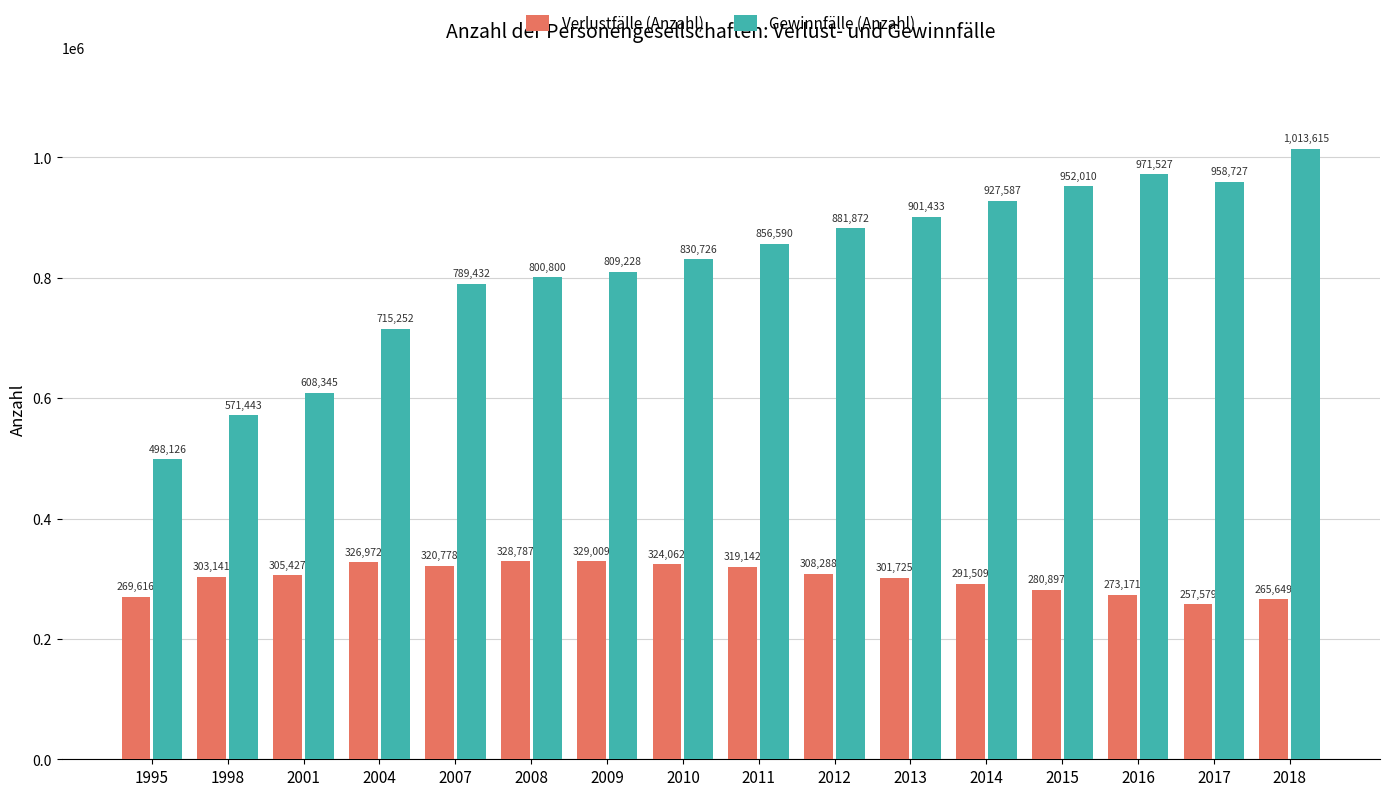

What is the value of the Verlustfälle (Anzahl) bar at the 14th from the left?

273171